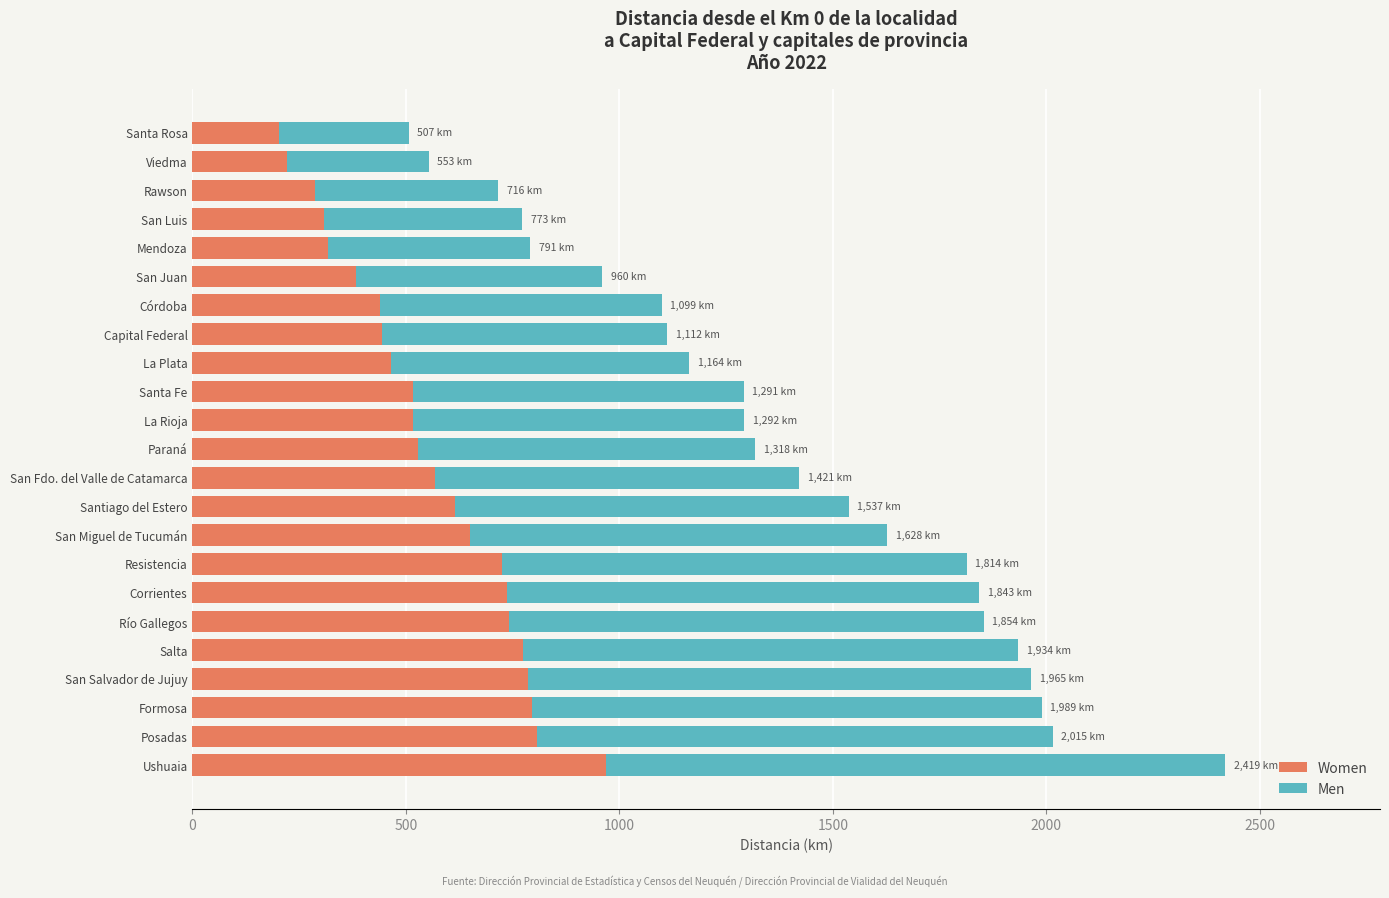

Read the value at San Fdo. del Valle de Catamarca, to the nearest 50.

1400